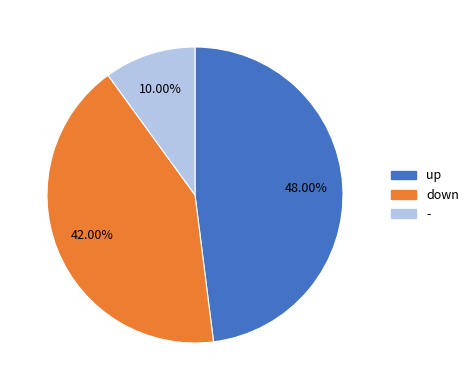

What portion of the pie excludes -?

90.0%